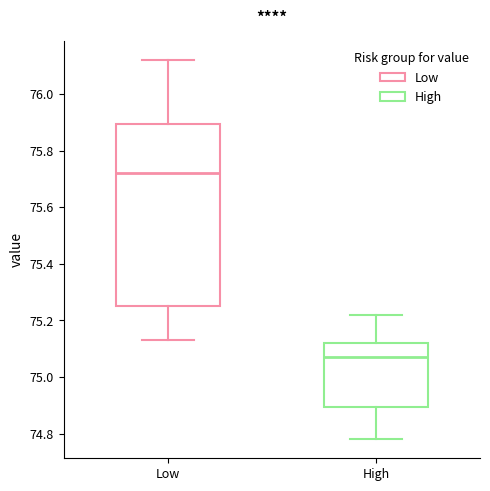

Reading left to right, read every box against the y-axis: the position of its median line, the range the box covers, and the ends of its whiskers. The values are not printed on the chart, so give them approximately, as read against the axis.

Low: median 75.72, box 75.26 to 75.90, whiskers 75.14 to 76.12
High: median 75.08, box 74.90 to 75.12, whiskers 74.78 to 75.22